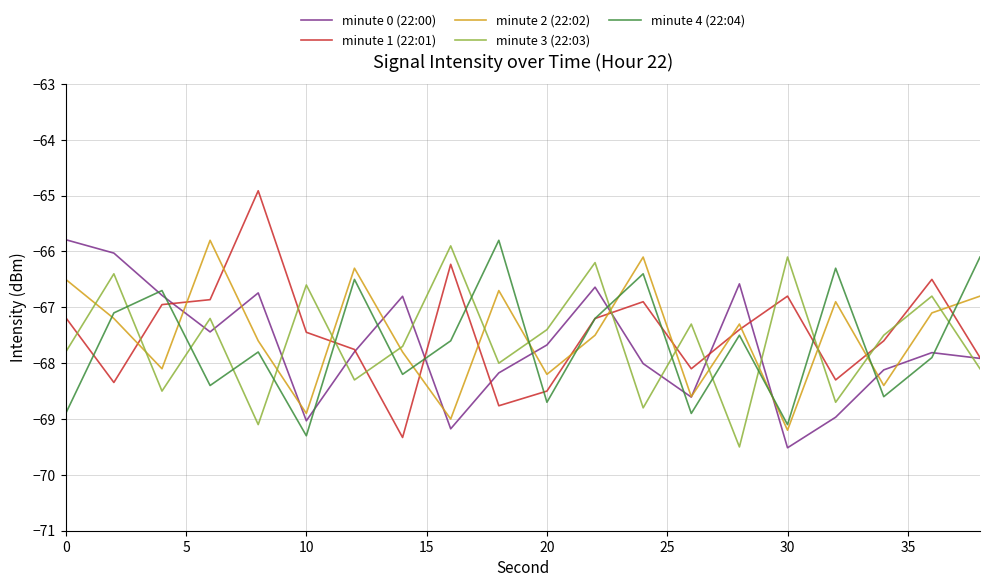

How many interior local peaks does the minute 2 (22:02) series have?

6